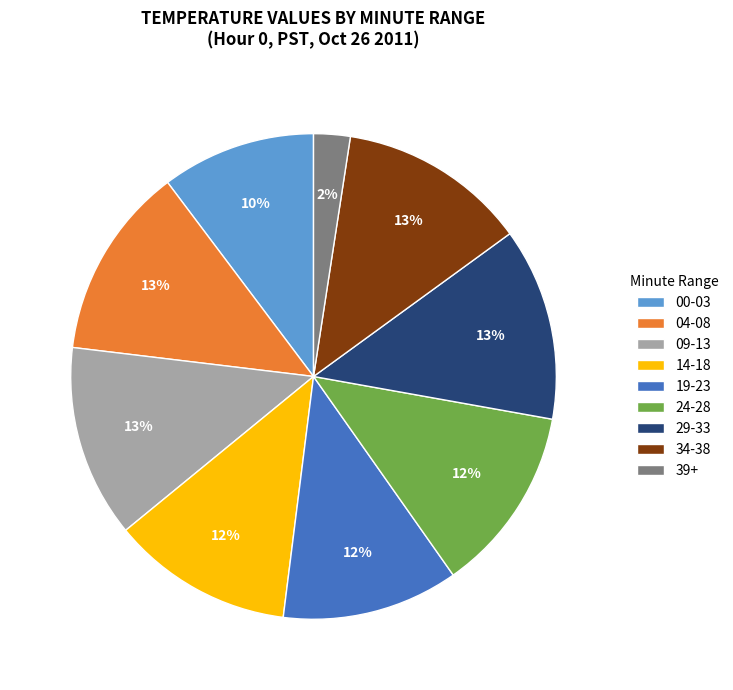

To the nearest percent, what is the combined percentage of 09-13 and 00-03?

23%